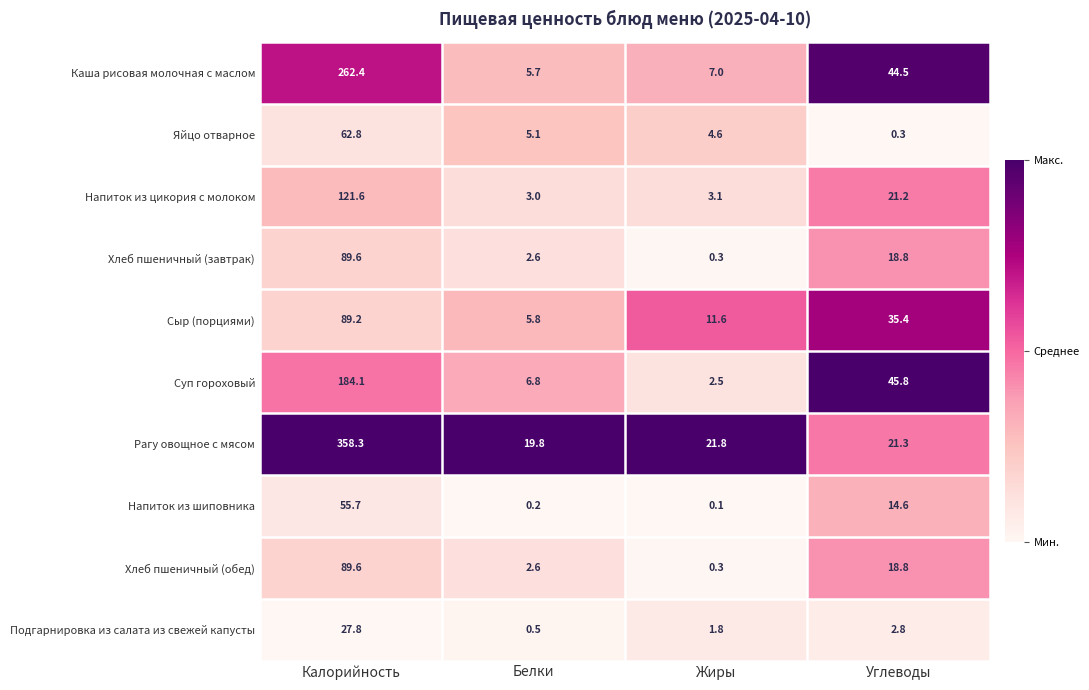

What is the difference between the Напиток из цикория с молоком values at Калорийность and Белки?

118.6